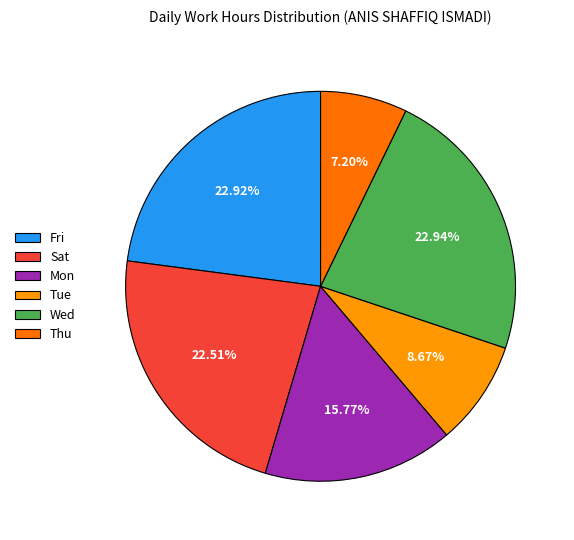

How many segments does this pie chart have?

6